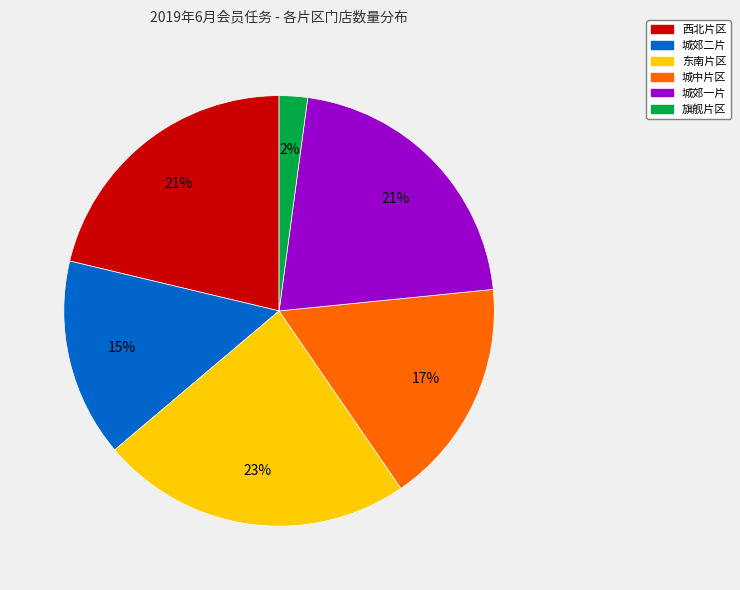

Combined, do 城郊一片 and 东南片区 account for over 50%?

No